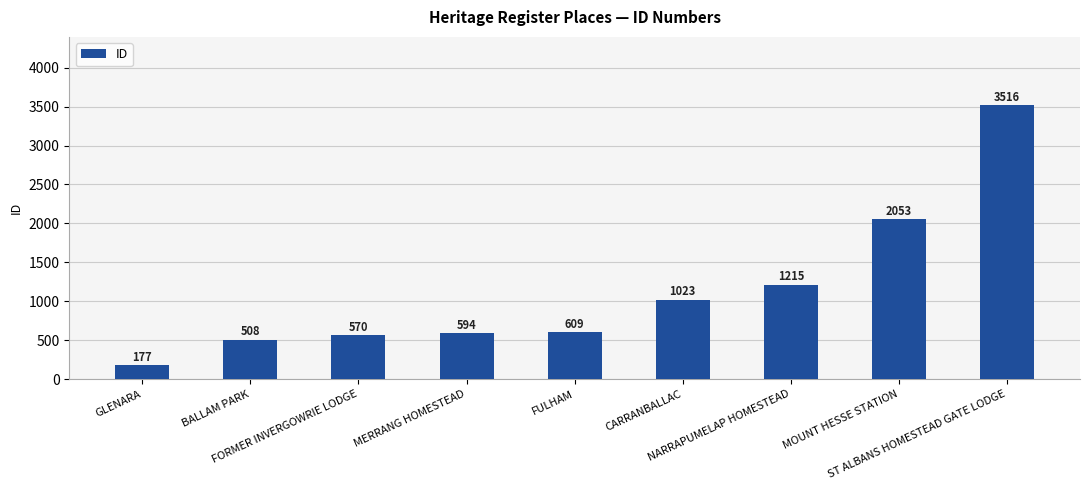

Where is the data nearest to the value 1846?

MOUNT HESSE STATION